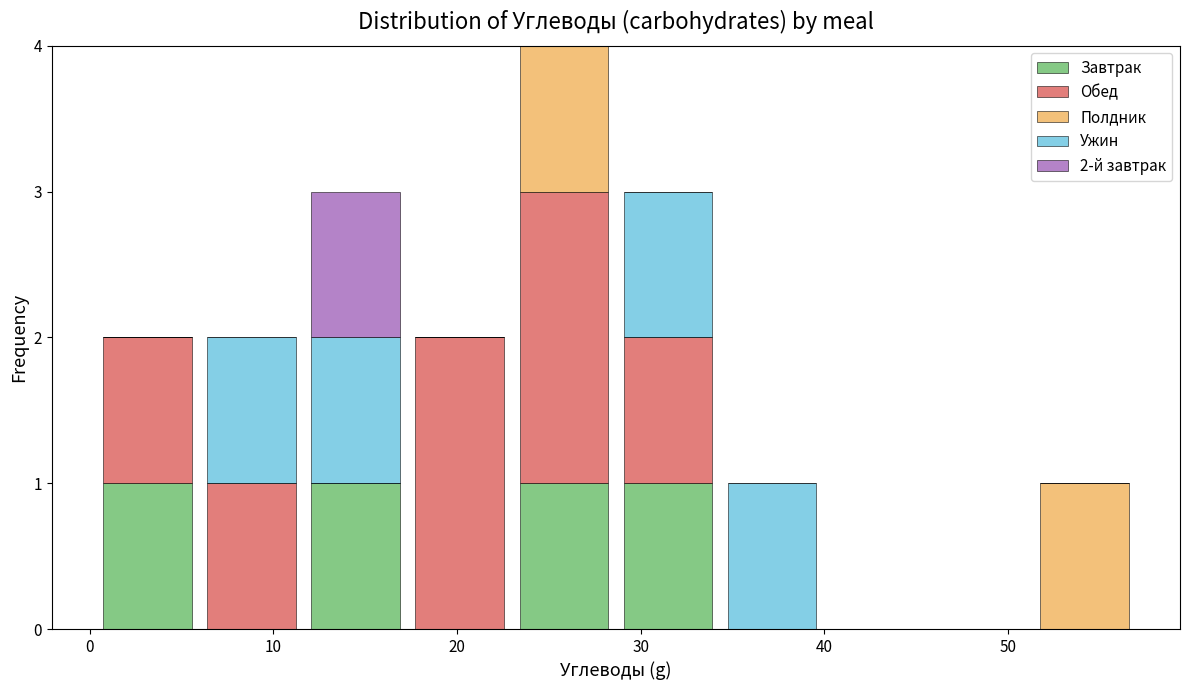

Which range on the x-axis has the tallest stacked bar (by total height)?

23 to 29